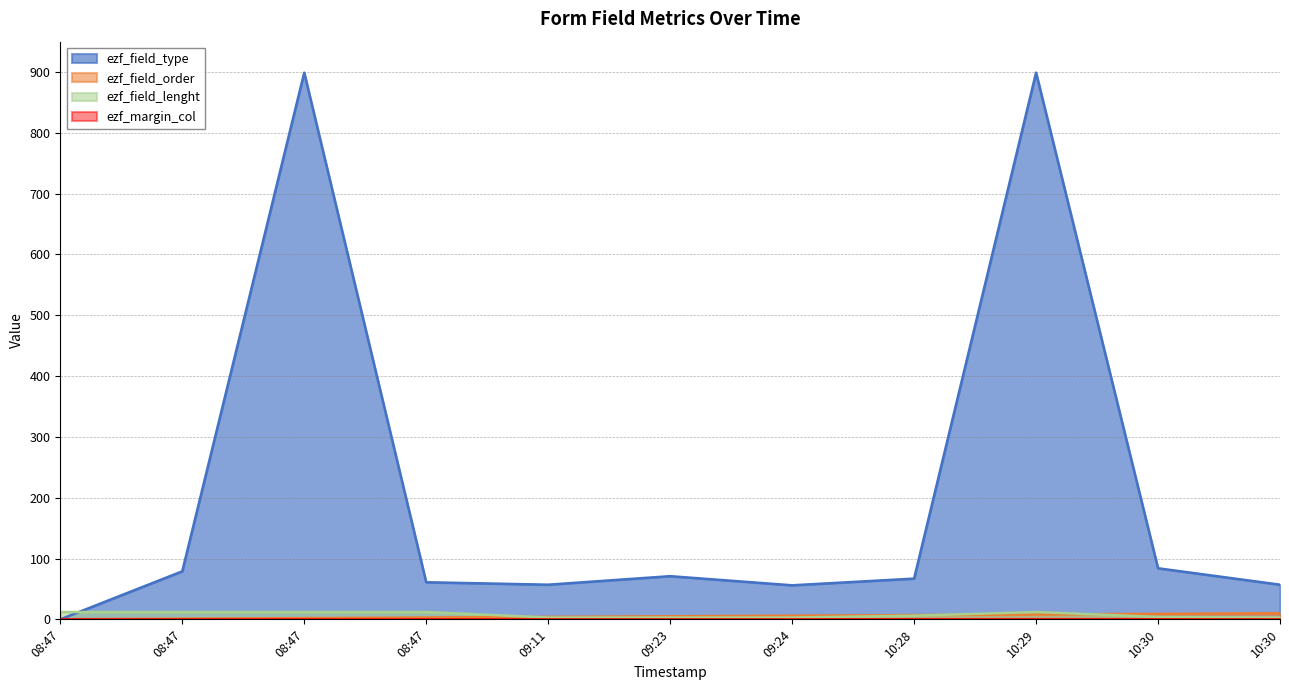

Does the chart display data point markers on the line(s)?

No